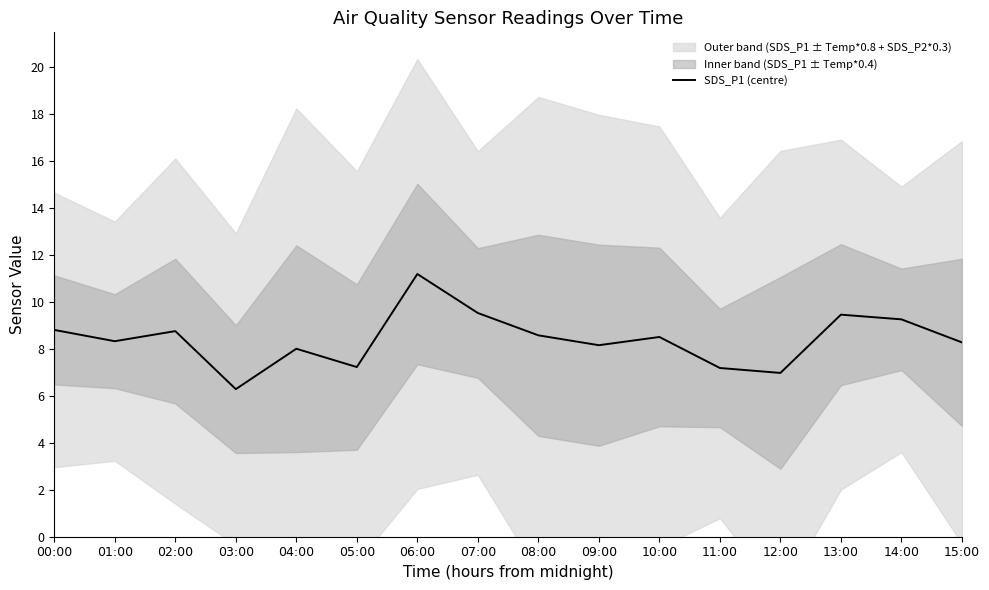

How many interior local valleys (lower than both neighbors) does the data have?

5